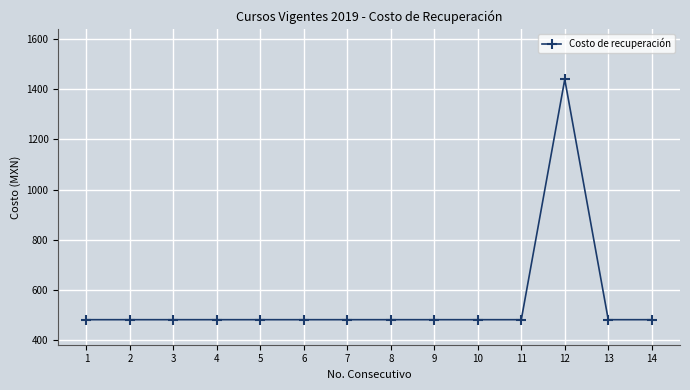

Count the number of data series in this chart.

1